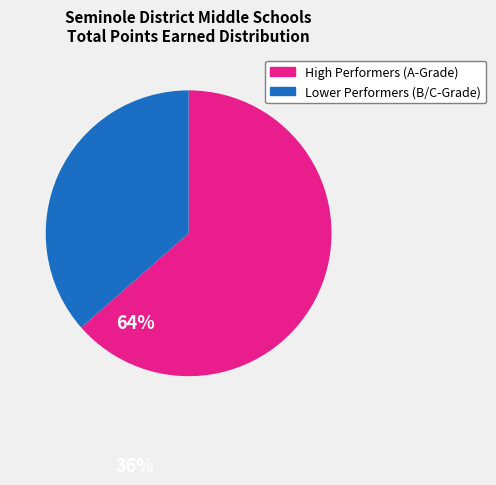

Is there a majority slice in this chart?

Yes